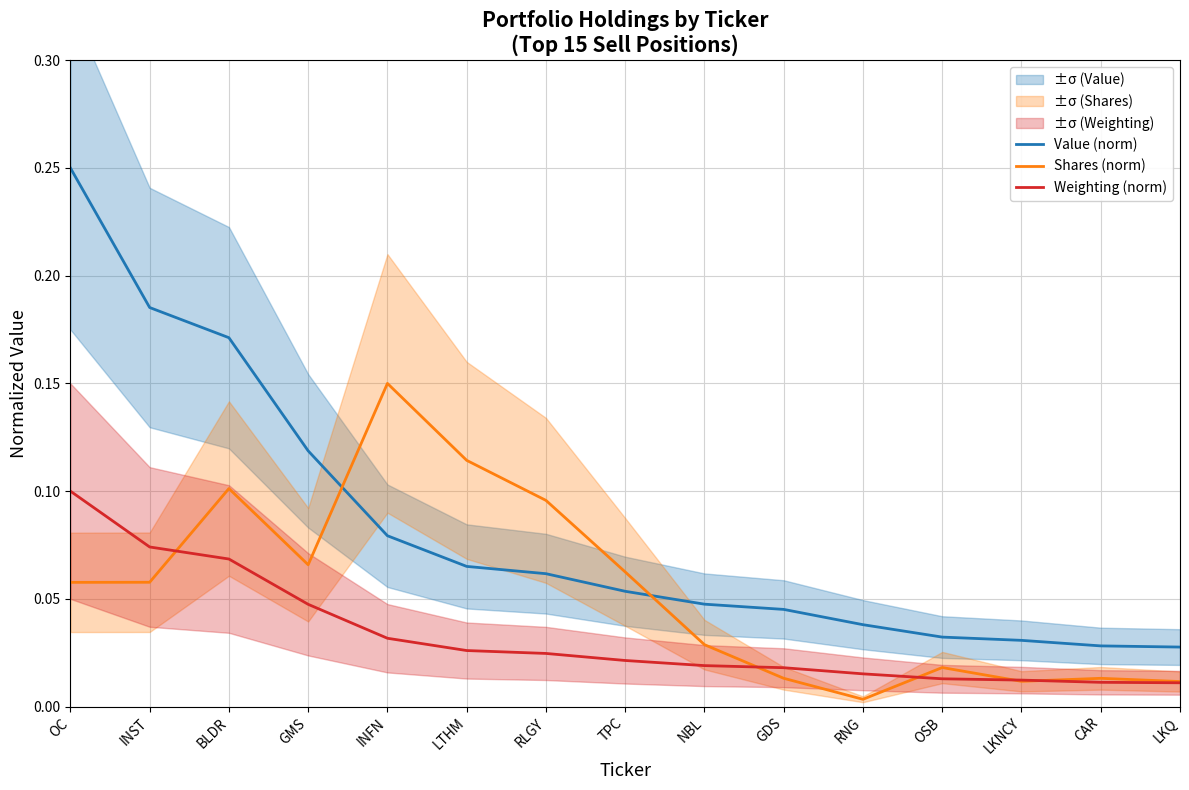

What are all the series names shown in the legend?

Value (norm), Shares (norm), Weighting (norm)